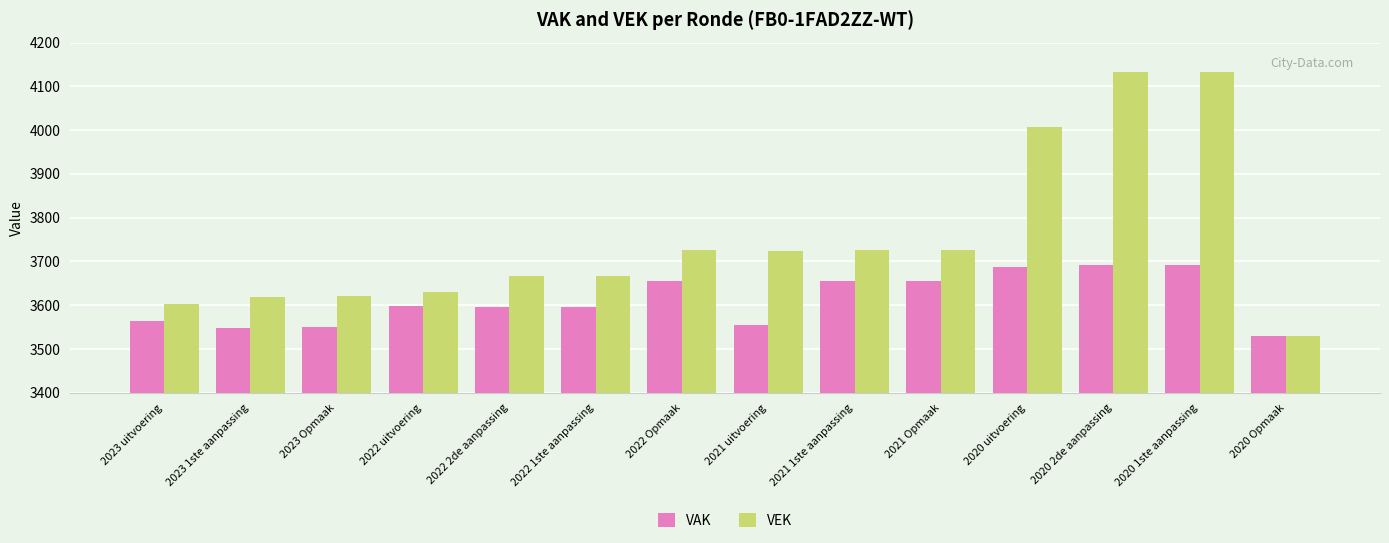

How many categories are shown in the chart?

14